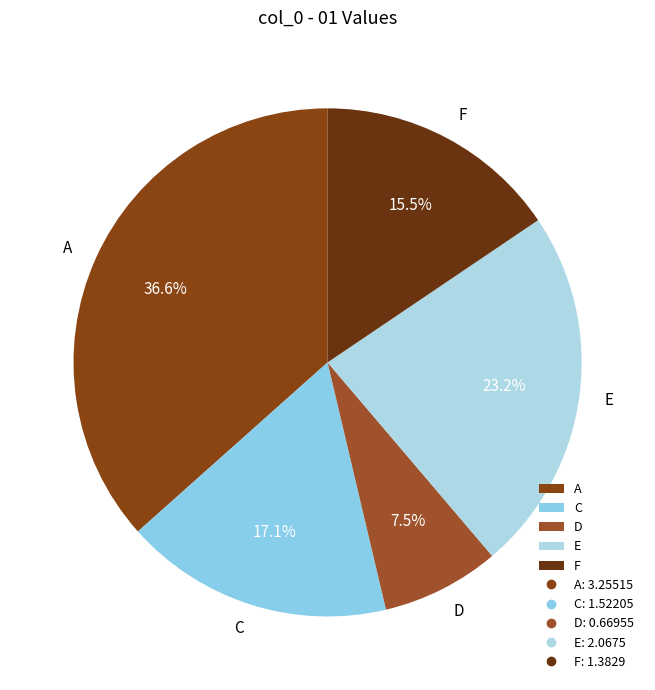

True or false: E accounts for 37% of the total.

False